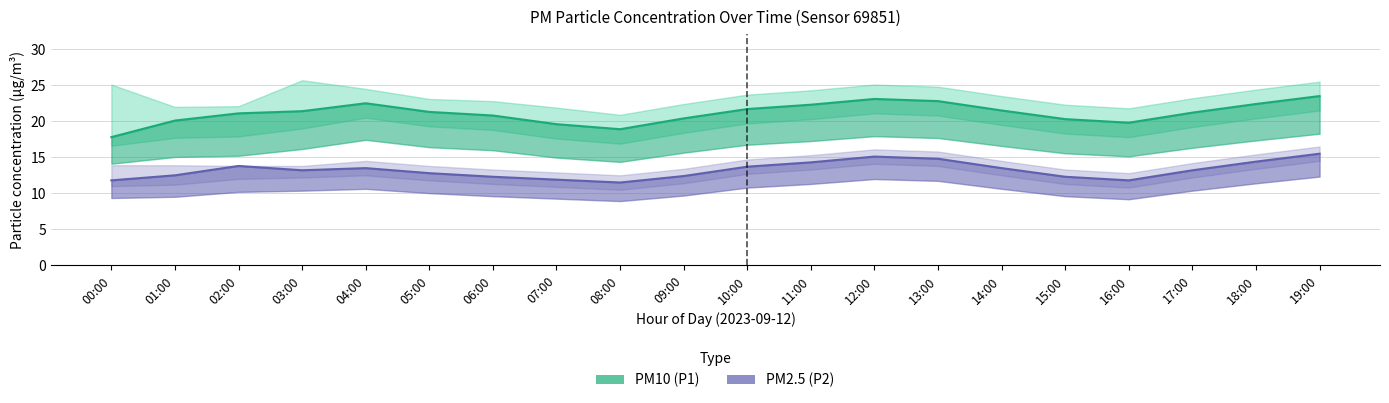

Reading right to left, transcribe all the data shown in this chart.

P1: 23.5	22.4	21.2	19.8	20.3	21.5	22.8	23.1	22.3	21.7	20.4	18.9	19.6	20.8	21.3	22.5	21.4	21.1	20.1	17.8
P1_upper: 25.5	24.4	23.2	21.8	22.3	23.5	24.8	25.1	24.3	23.7	22.4	20.9	21.9	22.8	23.1	24.5	25.7	22.1	22.0	25.1
P1_lower: 21.5	20.4	19.2	17.8	18.3	19.5	20.8	21.1	20.3	19.7	18.4	16.9	17.6	18.8	19.3	20.5	19.0	17.9	17.7	16.6
P2: 15.5	14.4	13.2	11.8	12.3	13.5	14.8	15.1	14.3	13.7	12.4	11.5	11.9	12.3	12.8	13.5	13.2	13.8	12.5	11.8
P2_upper: 16.5	15.4	14.2	12.8	13.3	14.5	15.8	16.1	15.3	14.7	13.4	12.5	12.9	13.3	13.8	14.5	13.8	13.8	13.9	13.9
P2_lower: 14.5	13.4	12.2	10.8	11.3	12.5	13.8	14.1	13.3	12.7	11.4	10.5	10.9	11.3	11.8	12.5	12.2	12.0	11.2	11.0